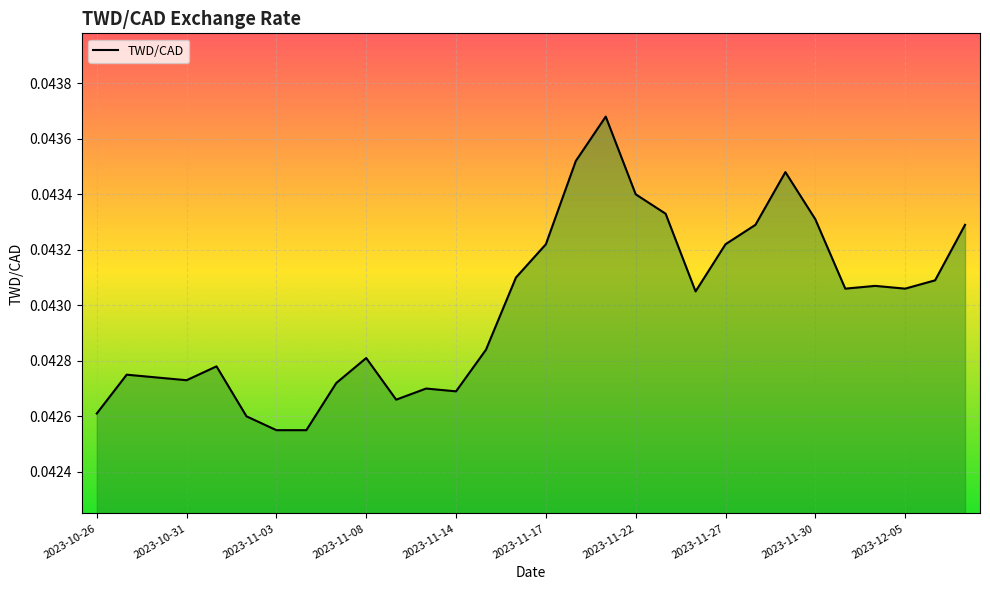

Is this an area chart (filled region under the line)?

No